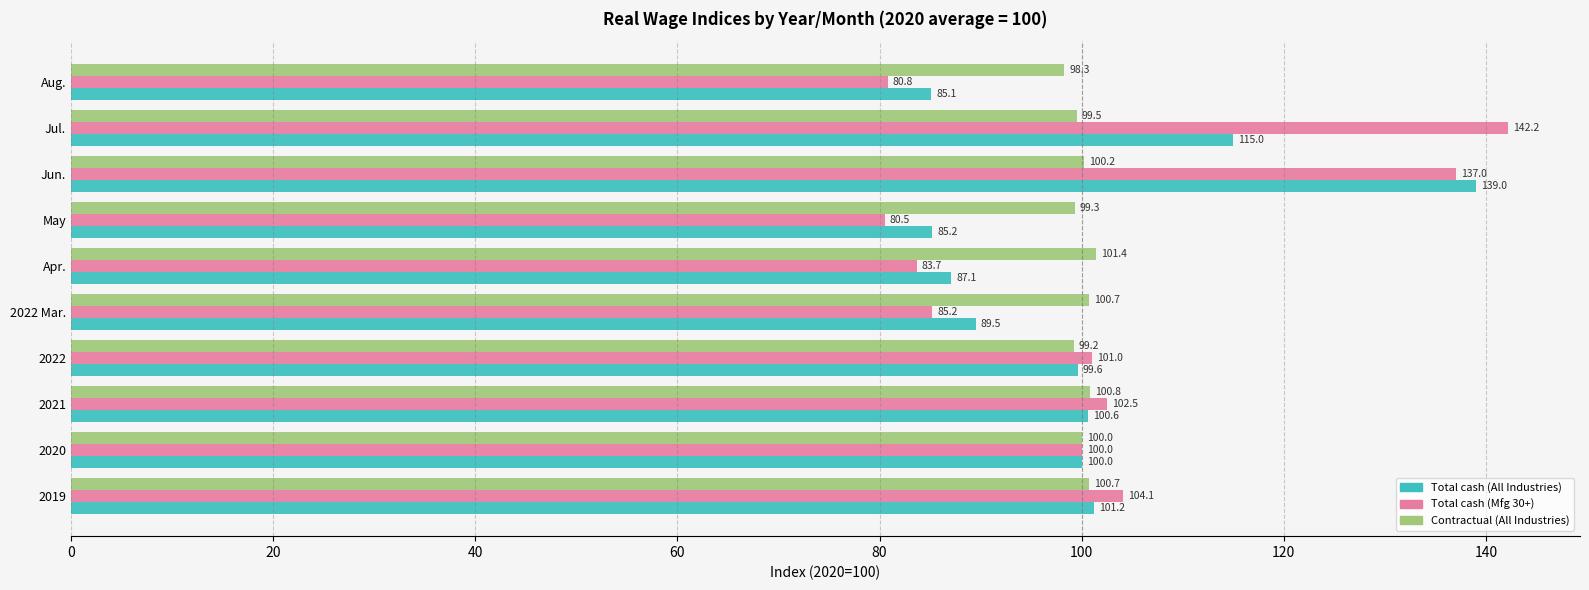

Between 2022 Mar. and May, which series saw the biggest shift?

Total cash (Mfg 30+)